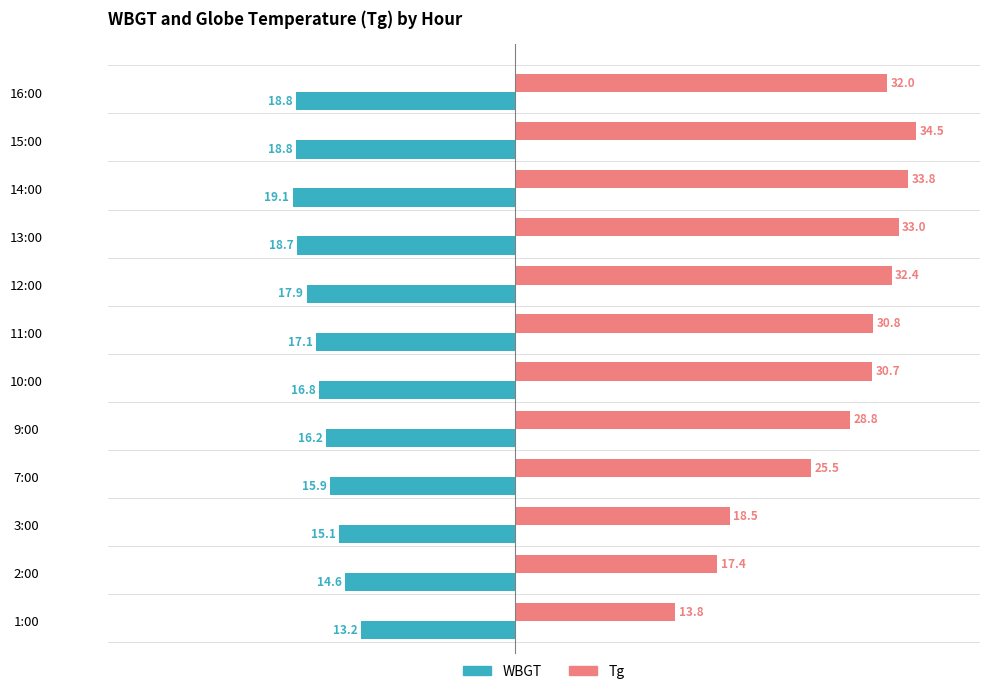

What is the lowest value of the WBGT series?

-19.1